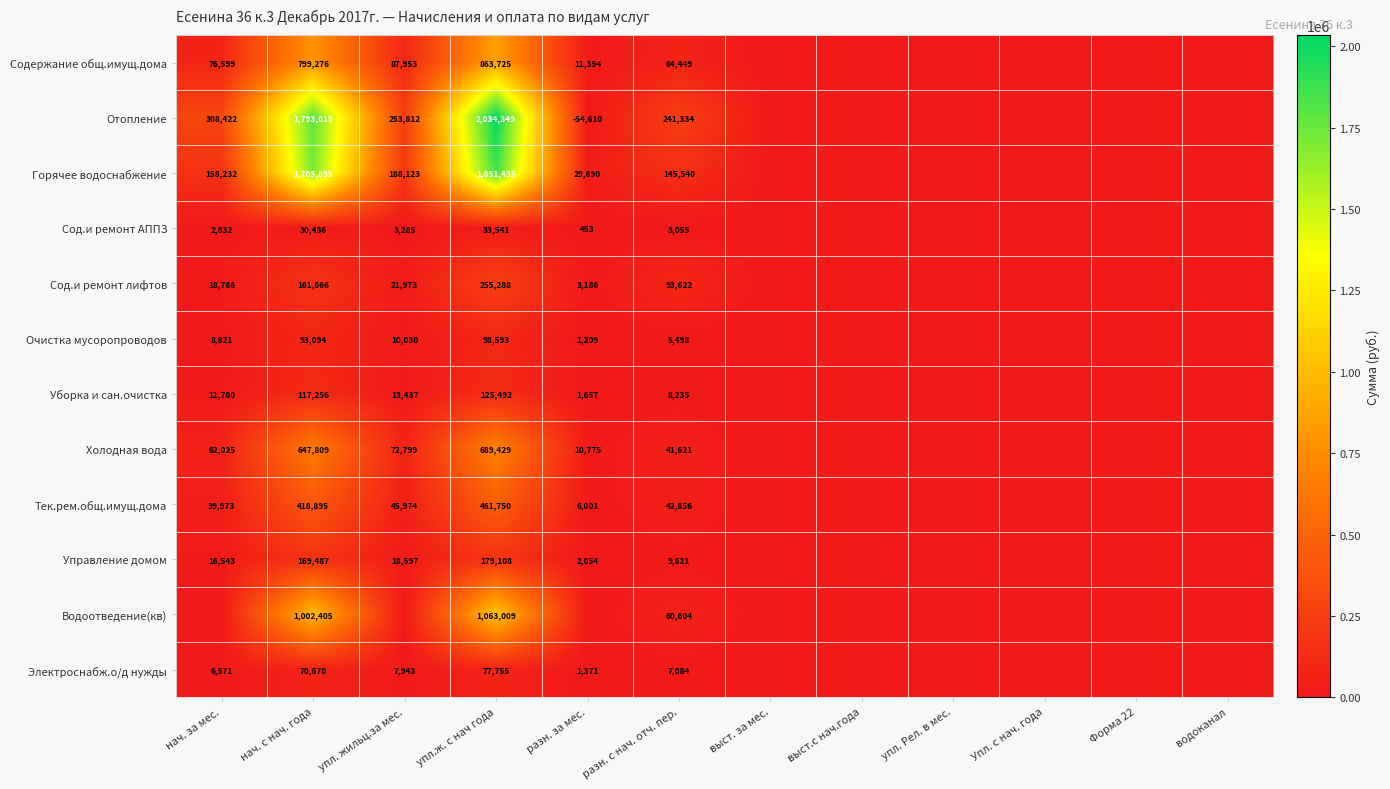

What is the sum of the Холодная вода values at разн. с нач. отч. пер. and разн. за мес.?

52396